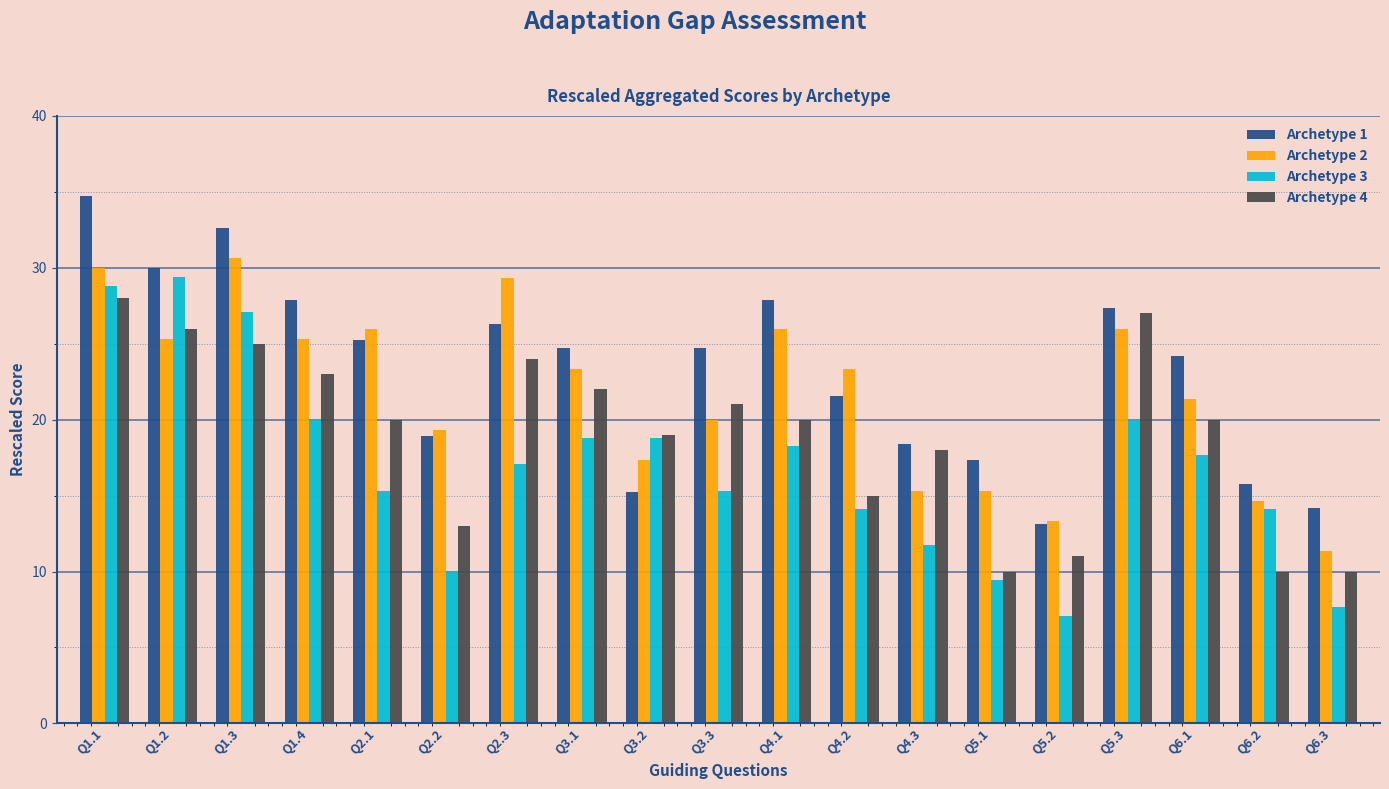

At which category is the sum across all series the highest?

Q1.1